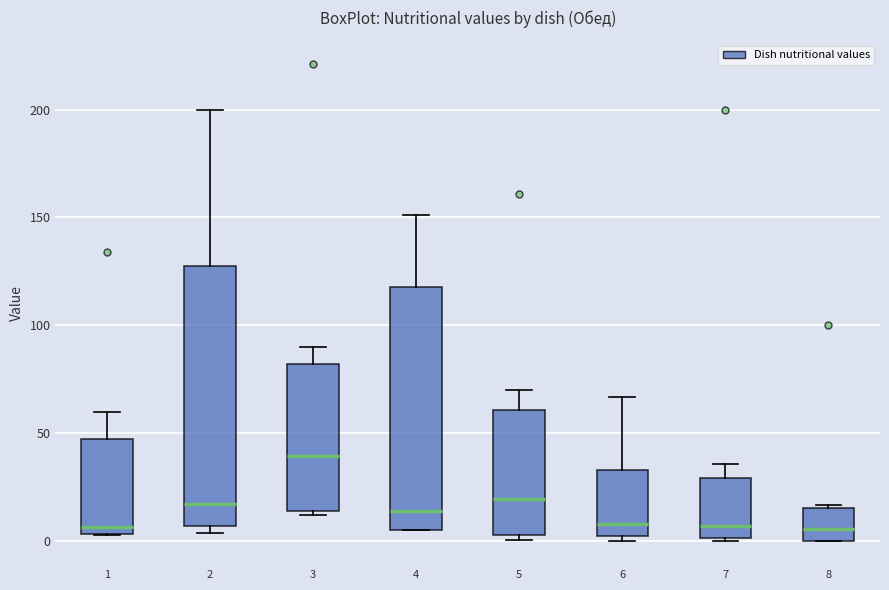

Reading left to right, transcribe this box plot: for each box, give where its median line is, the range the box spans, and where its two whiskers end, as read against the y-axis. The values are not printed on the chart, so give them approximately, as read against the axis.

1: median 5 (just above the box's lower edge), box 5 to 45, whiskers 5 to 60
2: median 15, box 5 to 130, whiskers 5 (just below the box's lower edge) to 200
3: median 40, box 15 to 80, whiskers 10 to 90
4: median 15, box 5 to 120, whiskers 5 to 150
5: median 20, box 5 to 60, whiskers 0 to 70
6: median 10, box 0 to 35, whiskers 0 (just below the box's lower edge) to 65
7: median 5, box 0 to 30, whiskers 0 to 35
8: median 5, box 0 to 15, whiskers 0 to 15